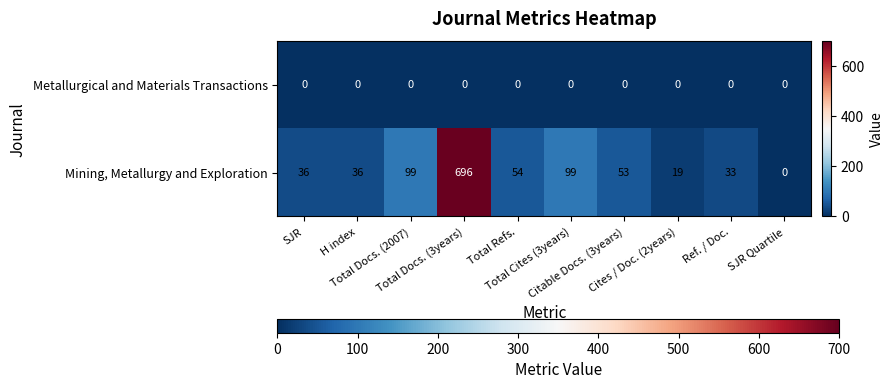

Which series has the widest spread of values?

Mining, Metallurgy and Exploration